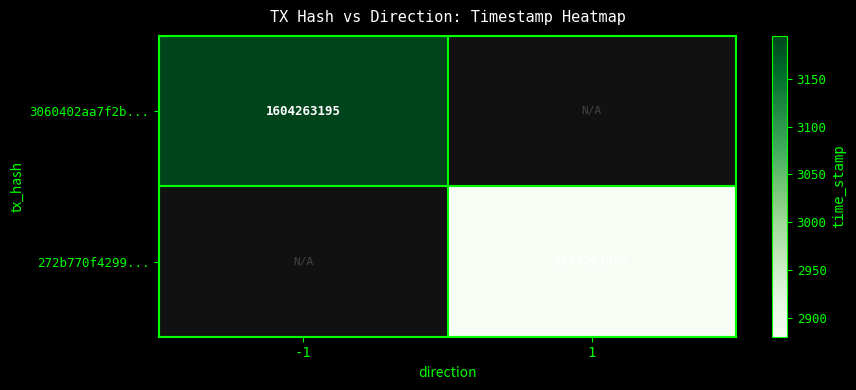

Rank the categories by 272b770f4299701af2944a56478a838f0cc350f value from lowest to highest.

0, 1